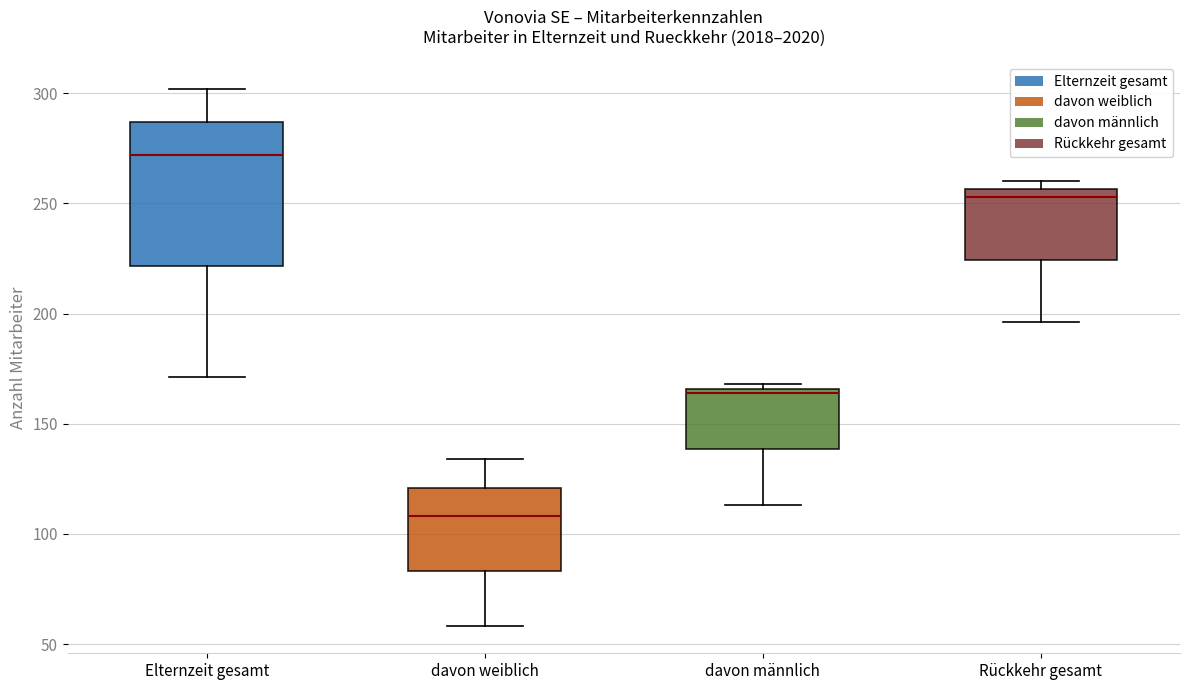

Reading left to right, transcribe this box plot: for each box, give where its median line is, the range the box spans, and where its two whiskers end, as read against the y-axis. The values are not printed on the chart, so give them approximately, as read against the axis.

Elternzeit gesamt: median 270, box 220 to 285, whiskers 170 to 300
davon weiblich: median 110, box 85 to 120, whiskers 60 to 135
davon männlich: median 165 (just below the box's upper edge), box 140 to 165, whiskers 115 to 170
Rückkehr gesamt: median 255 (just below the box's upper edge), box 225 to 255, whiskers 195 to 260